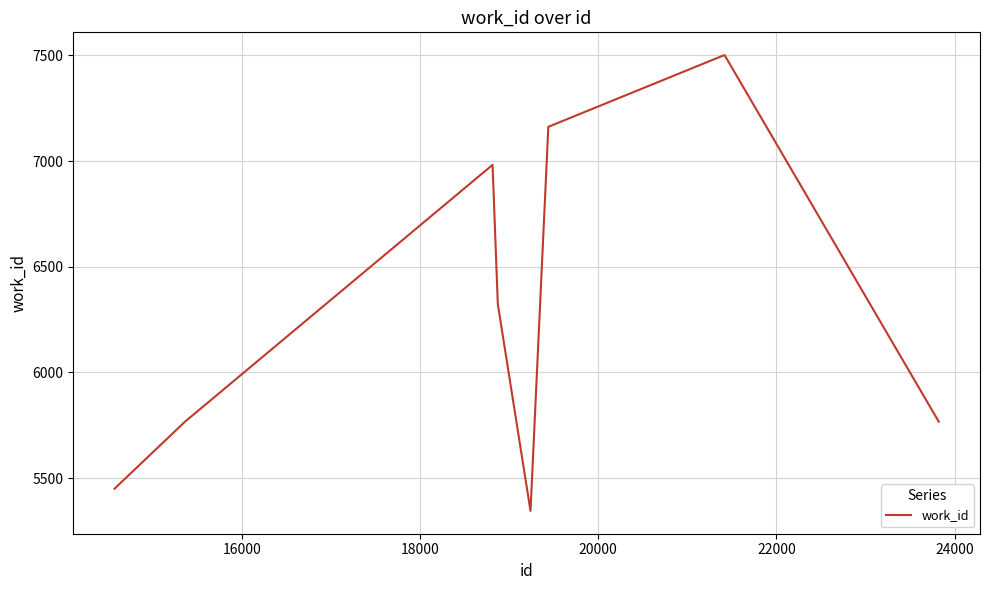

What is the minimum value shown in the chart?

5345